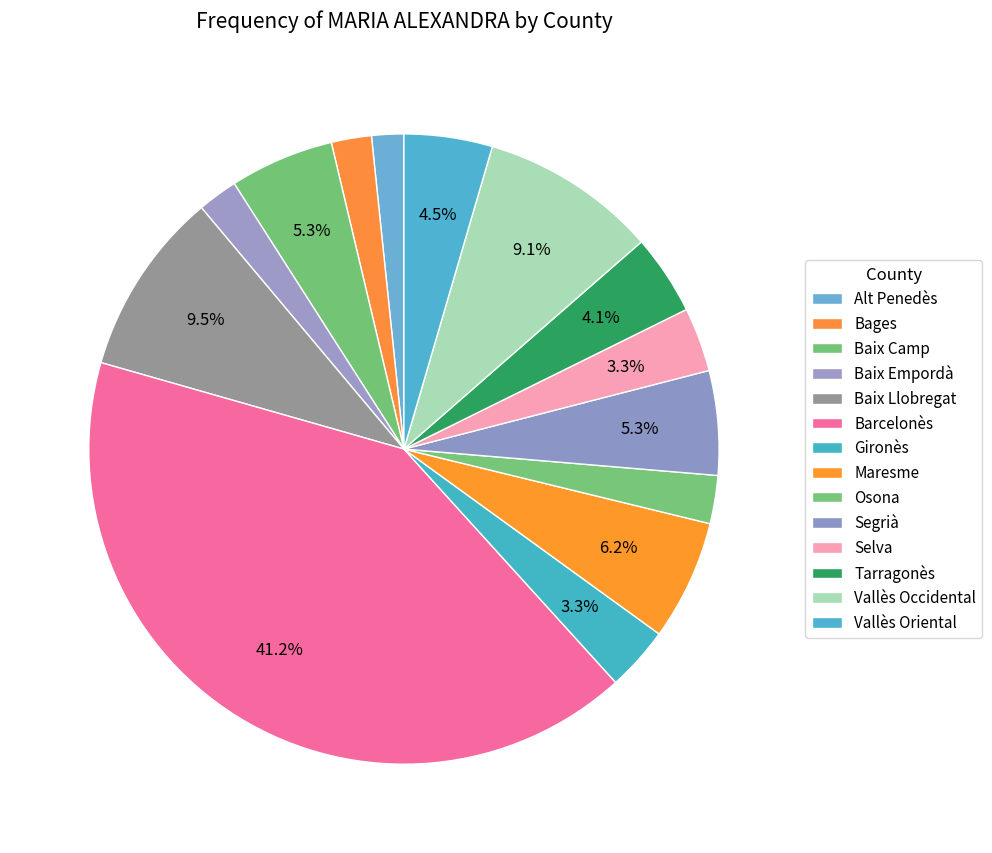

Between Tarragonès and Maresme, which is larger?

Maresme